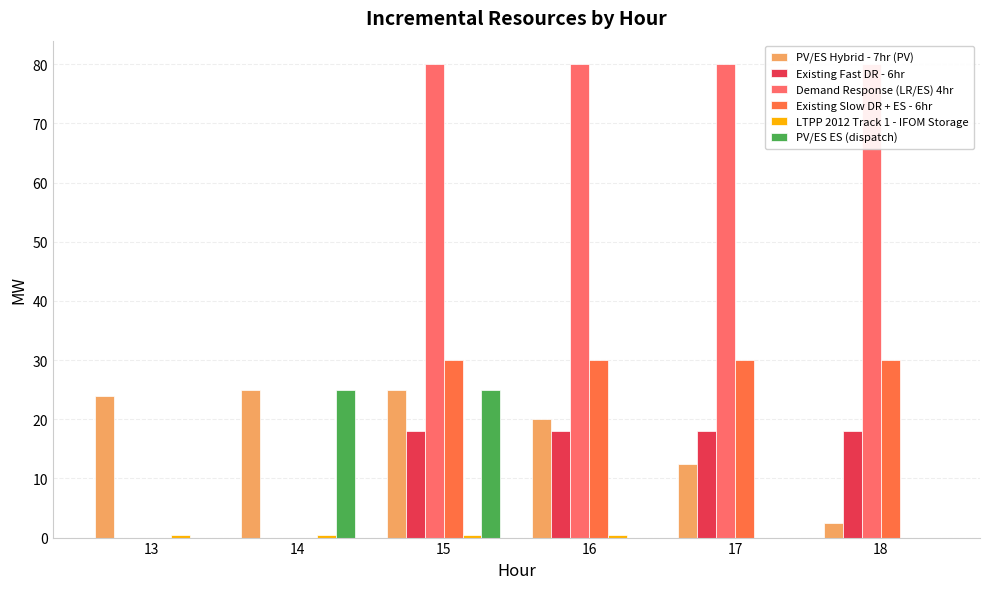

Rank the categories by LTPP 2012 Track 1 - IFOM Storage value from highest to lowest.

13, 14, 15, 16, 17, 18